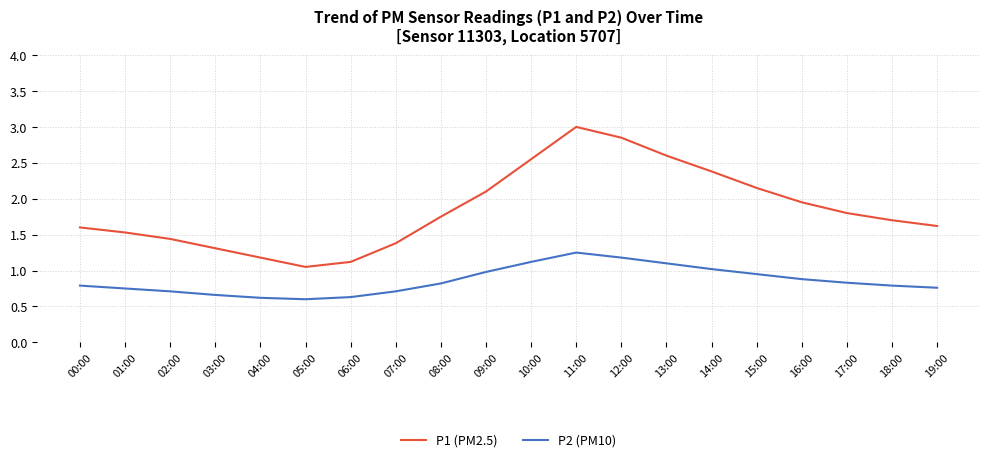

True or false: P2 (PM10) and P1 (PM2.5) cross at least once.

False